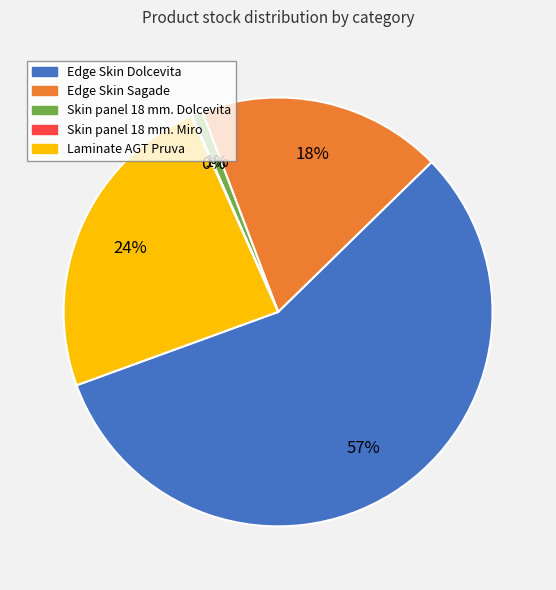

What is the ratio of the value at Edge Skin Sagade to the value at Edge Skin Dolcevita?

0.3